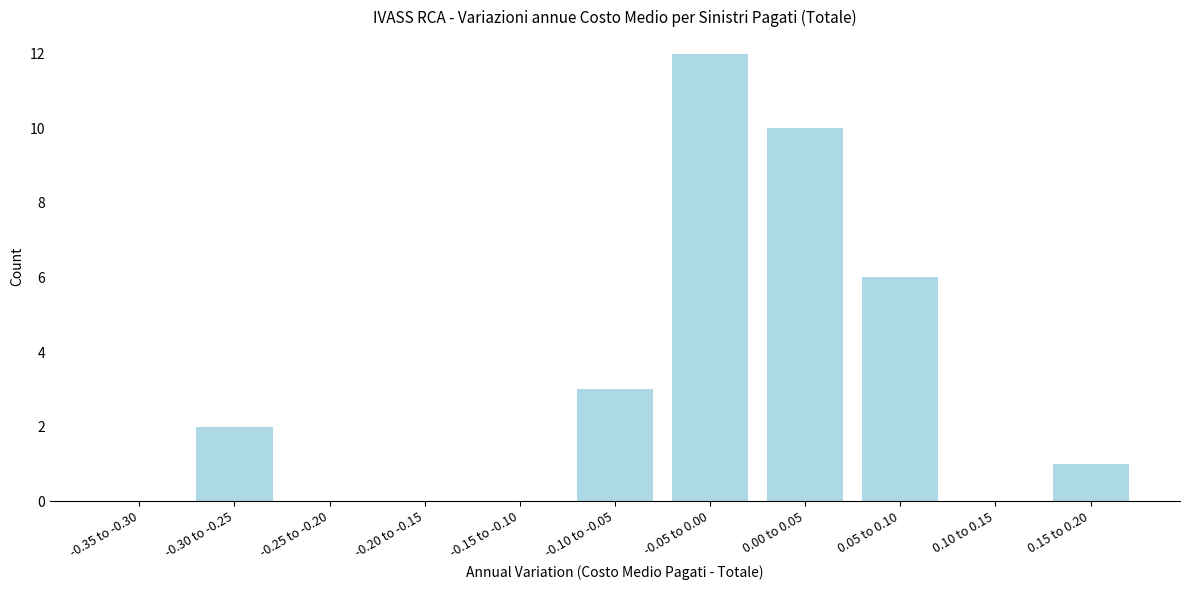

Reading left to right, transcribe all the data shown in this chart.

-0.35 to -0.30=0	-0.30 to -0.25=2	-0.25 to -0.20=0	-0.20 to -0.15=0	-0.15 to -0.10=0	-0.10 to -0.05=3	-0.05 to 0.00=12	0.00 to 0.05=10	0.05 to 0.10=6	0.10 to 0.15=0	0.15 to 0.20=1